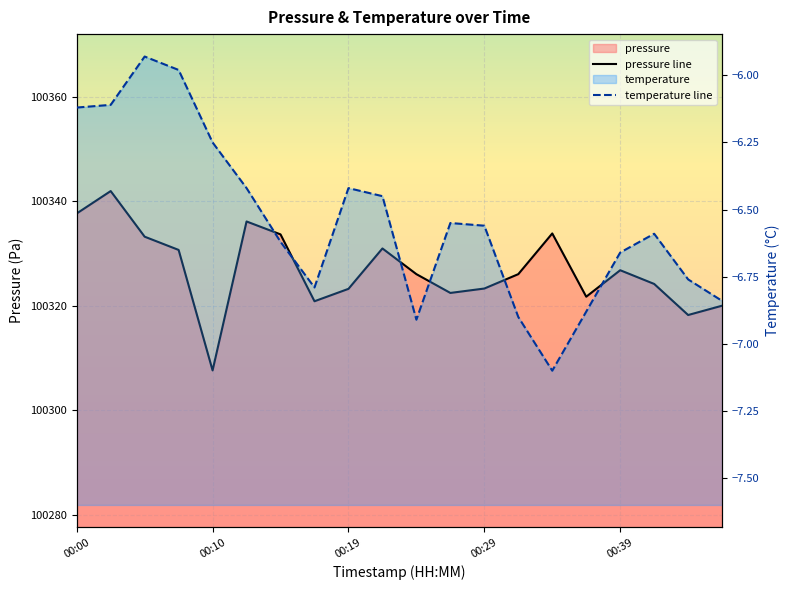

Reading left to right, what are all the values shown in this chart?

pressure: 100337.7	100341.9	100333.2	100330.7	100307.7	100336.1	100333.7	100320.9	100323.2	100331.0	100326.1	100322.5	100323.3	100326.1	100333.8	100321.8	100326.8	100324.2	100318.2	100320.0
temperature: -6.1	-6.1	-5.9	-6.0	-6.2	-6.4	-6.6	-6.8	-6.4	-6.5	-6.9	-6.5	-6.6	-6.9	-7.1	-6.9	-6.7	-6.6	-6.8	-6.8